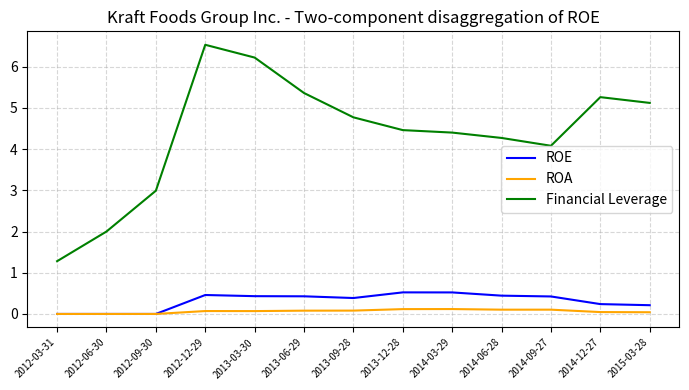

Is the value of Financial Leverage at 2013-06-29 greater than the value of ROA at 2012-03-31?

Yes